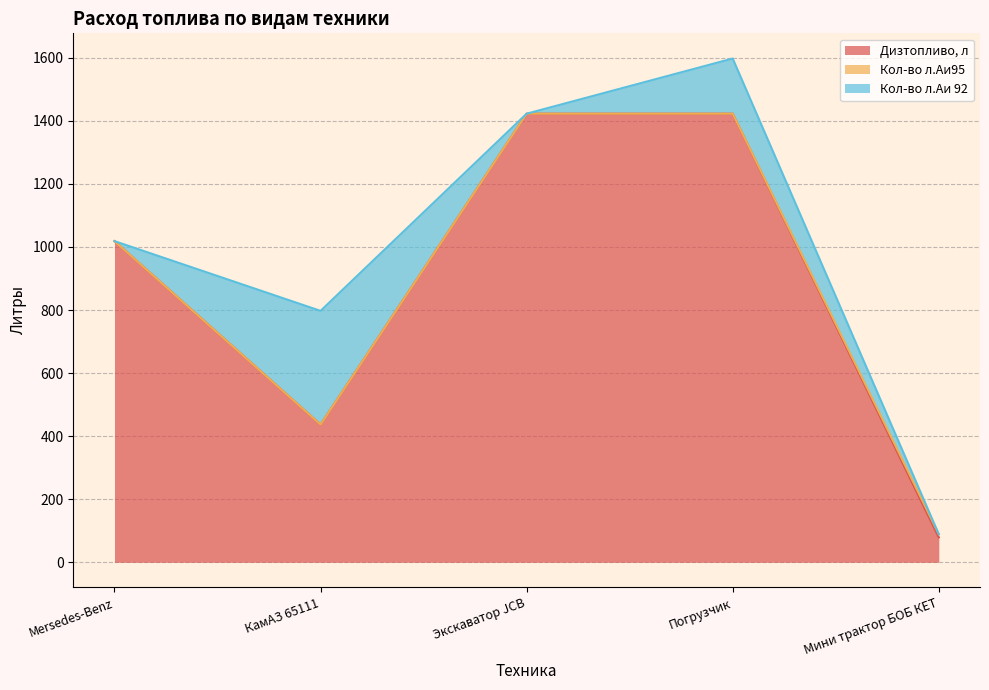

Rank the series by their maximum value, from highest to lowest.

Дизтопливо, л, Кол-во л.Аи 92, Кол-во л.Аи95